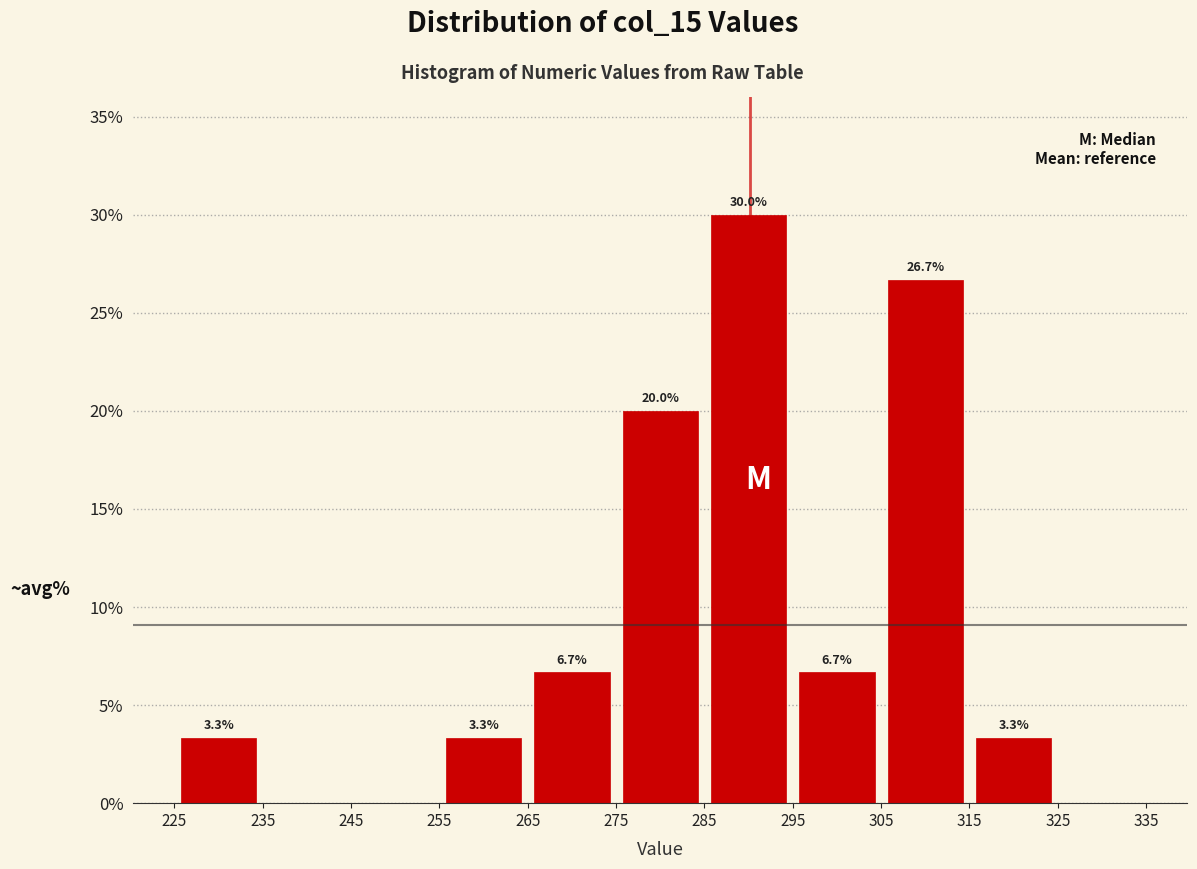

Which range on the x-axis has the tallest bar?

285 to 295